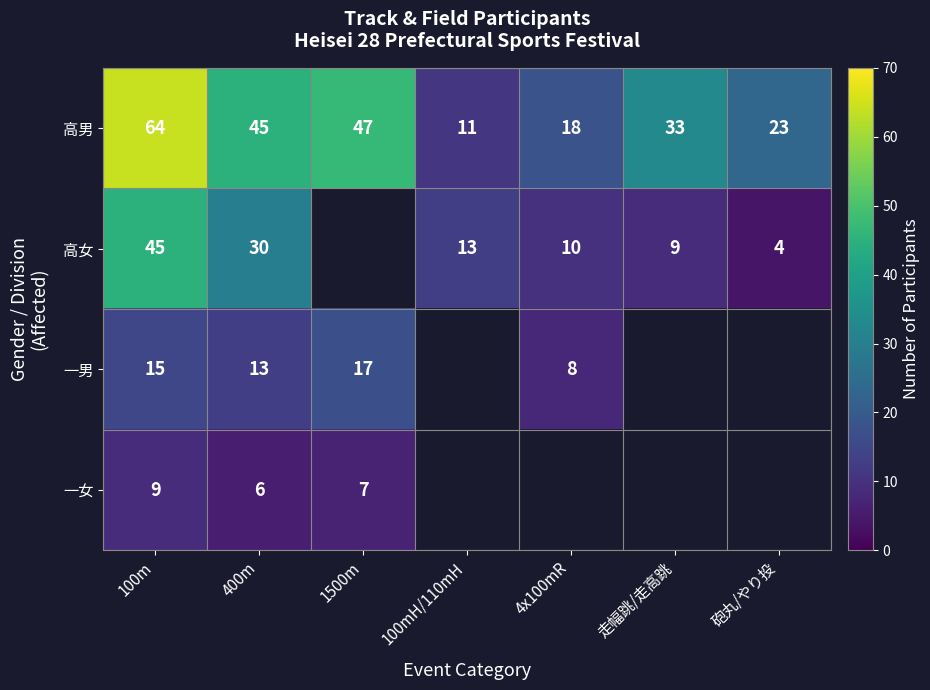

How many distinct data groups are displayed?

4